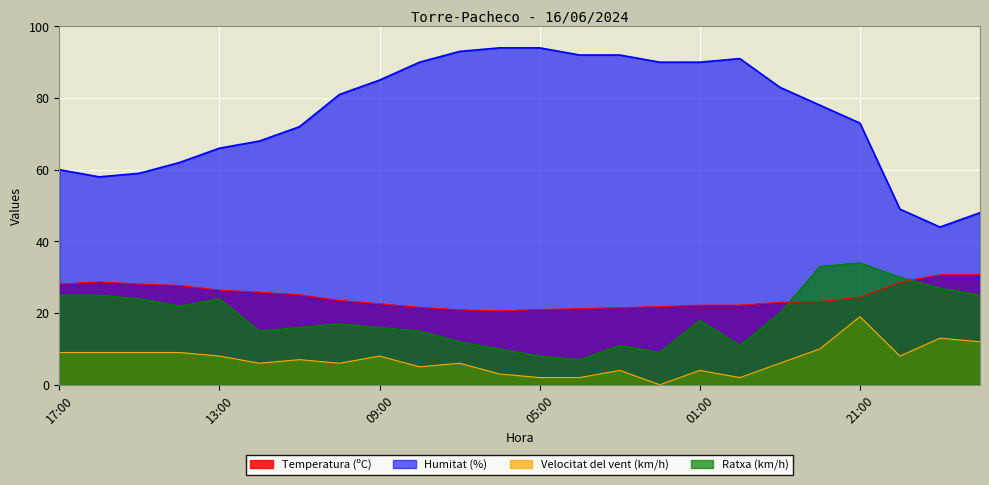

Reading right to left, what are all the values shown in this chart?

Temperatura (ºC): 18:00=30.7	19:00=30.7	20:00=28.6	21:00=24.4	22:00=23.2	23:00=23.0	00:00=22.2	01:00=22.2	02:00=21.8	03:00=21.5	04:00=21.2	05:00=21.0	06:00=20.6	07:00=20.9	08:00=21.6	09:00=22.6	10:00=23.5	11:00=25.1	12:00=25.8	13:00=26.4	14:00=27.7	15:00=28.1	16:00=28.7	17:00=28.1
Humitat (%): 18:00=48.0	19:00=44.0	20:00=49.0	21:00=73.0	22:00=78.0	23:00=83.0	00:00=91.0	01:00=90.0	02:00=90.0	03:00=92.0	04:00=92.0	05:00=94.0	06:00=94.0	07:00=93.0	08:00=90.0	09:00=85.0	10:00=81.0	11:00=72.0	12:00=68.0	13:00=66.0	14:00=62.0	15:00=59.0	16:00=58.0	17:00=60.0
Velocitat del vent (km/h): 18:00=12.0	19:00=13.0	20:00=8.0	21:00=19.0	22:00=10.0	23:00=6.0	00:00=2.0	01:00=4.0	02:00=0.0	03:00=4.0	04:00=2.0	05:00=2.0	06:00=3.0	07:00=6.0	08:00=5.0	09:00=8.0	10:00=6.0	11:00=7.0	12:00=6.0	13:00=8.0	14:00=9.0	15:00=9.0	16:00=9.0	17:00=9.0
Ratxa (km/h): 18:00=25.0	19:00=27.0	20:00=30.0	21:00=34.0	22:00=33.0	23:00=20.0	00:00=11.0	01:00=18.0	02:00=9.0	03:00=11.0	04:00=7.0	05:00=8.0	06:00=10.0	07:00=12.0	08:00=15.0	09:00=16.0	10:00=17.0	11:00=16.0	12:00=15.0	13:00=24.0	14:00=22.0	15:00=24.0	16:00=25.0	17:00=25.0